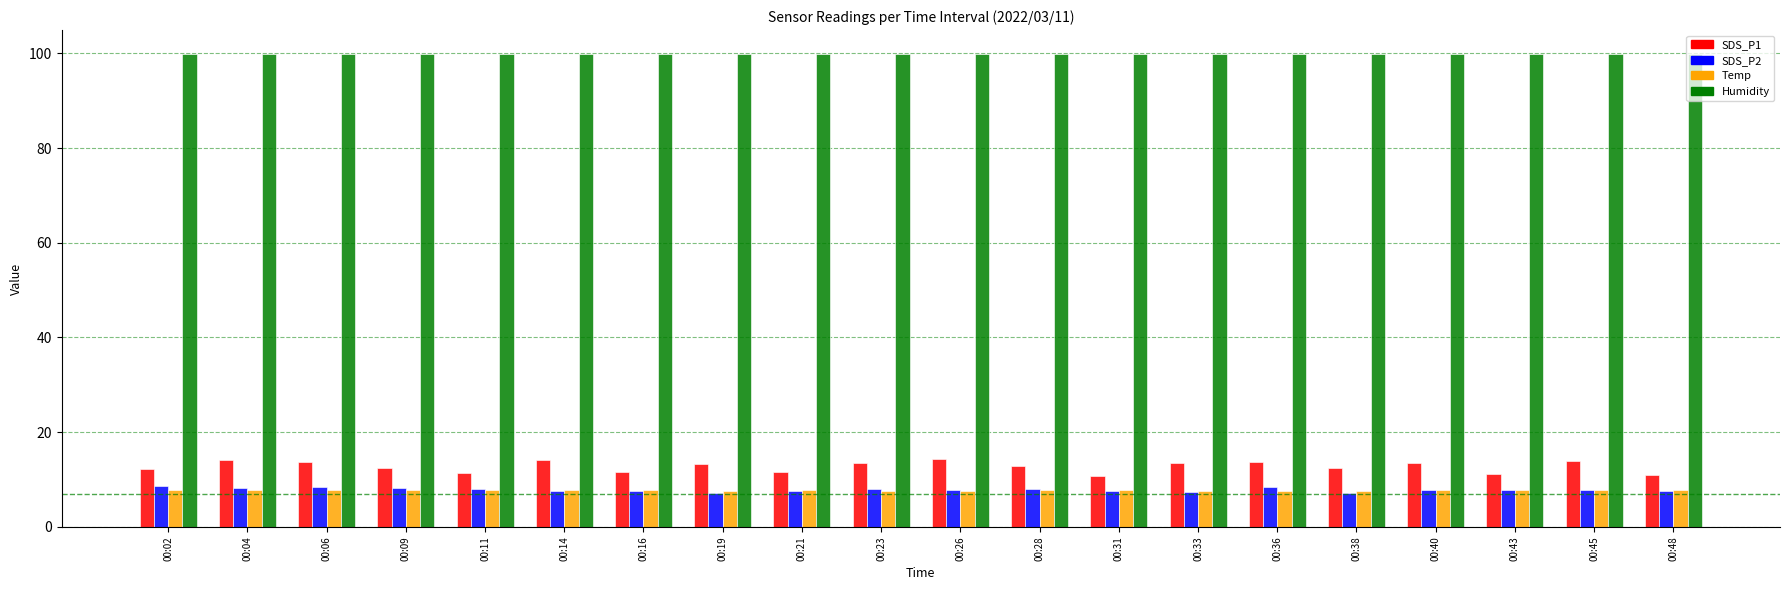

What is the difference between the maximum and minimum values in the SDS_P1 series?

3.8